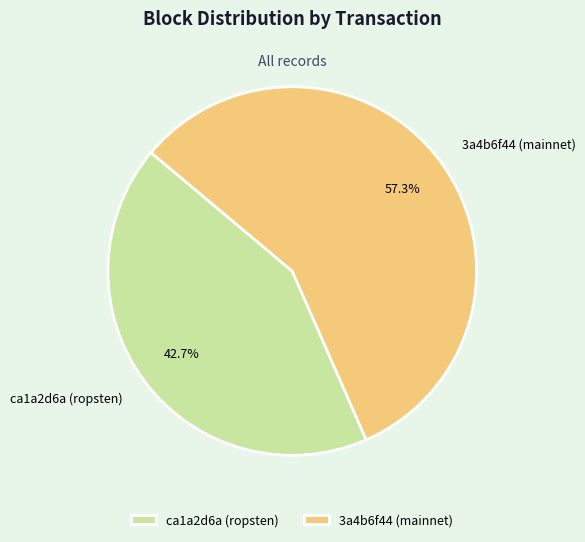

Between ca1a2d6a (ropsten) and 3a4b6f44 (mainnet), which is larger?

3a4b6f44 (mainnet)